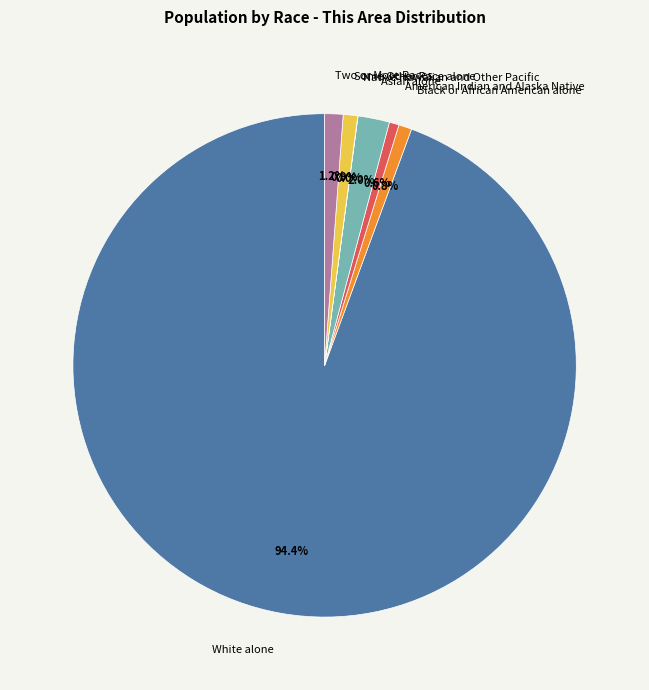

What is the ratio of the value at Two or More Races to the value at Asian alone?

0.6